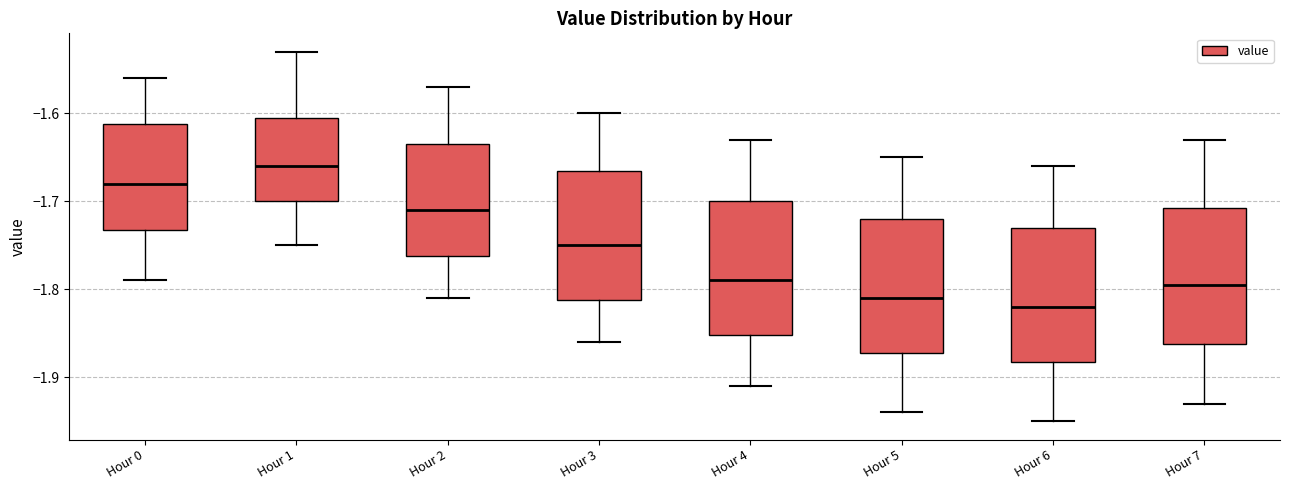

Reading left to right, transcribe this box plot: for each box, give where its median line is, the range the box spans, and where its two whiskers end, as read against the y-axis. The values are not printed on the chart, so give them approximately, as read against the axis.

Hour 0: median -1.68, box -1.73 to -1.61, whiskers -1.79 to -1.56
Hour 1: median -1.66, box -1.70 to -1.60, whiskers -1.75 to -1.53
Hour 2: median -1.71, box -1.76 to -1.63, whiskers -1.81 to -1.57
Hour 3: median -1.75, box -1.81 to -1.66, whiskers -1.86 to -1.60
Hour 4: median -1.79, box -1.85 to -1.70, whiskers -1.91 to -1.63
Hour 5: median -1.81, box -1.87 to -1.72, whiskers -1.94 to -1.65
Hour 6: median -1.82, box -1.88 to -1.73, whiskers -1.95 to -1.66
Hour 7: median -1.79, box -1.86 to -1.71, whiskers -1.93 to -1.63